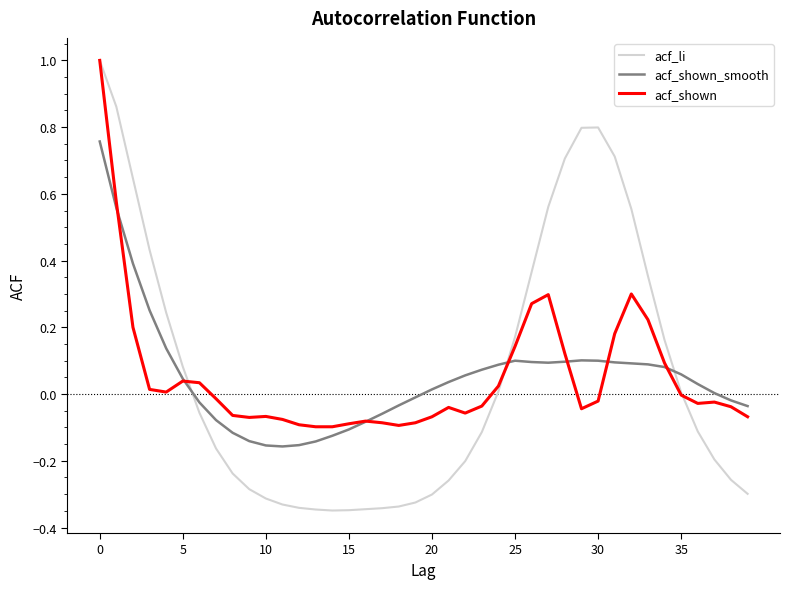

Which series has the largest range (max minus min)?

acf_li